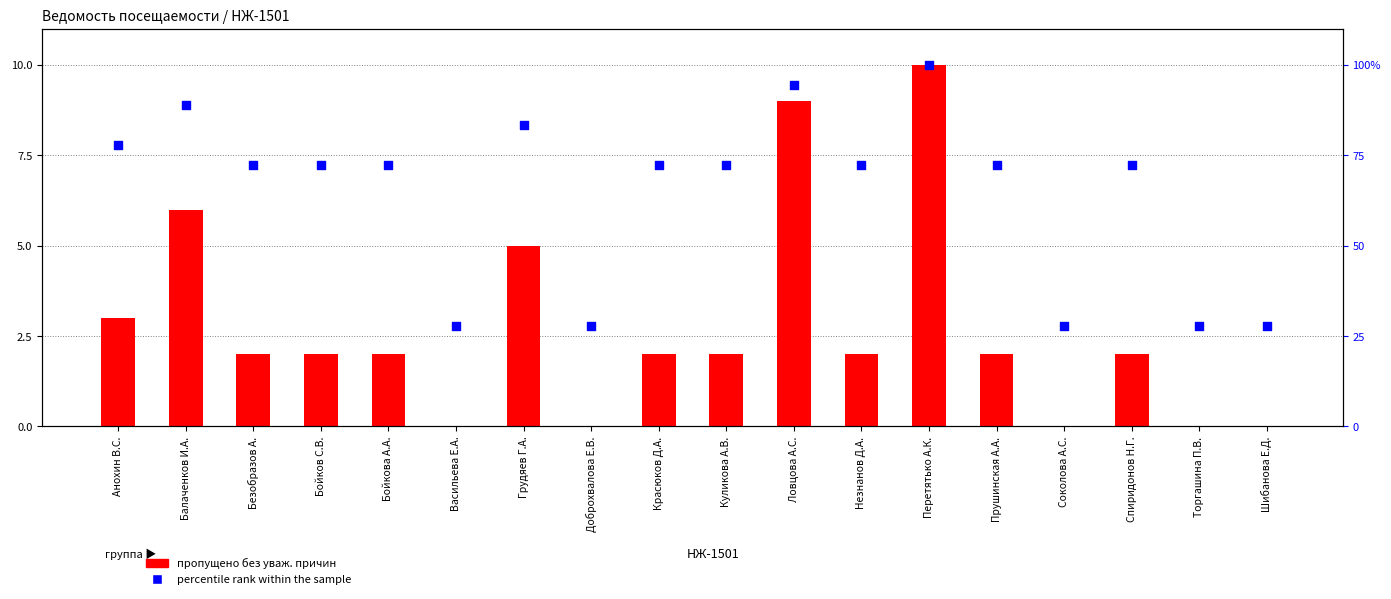

Which series has the largest total across all categories?

percentile rank within the sample